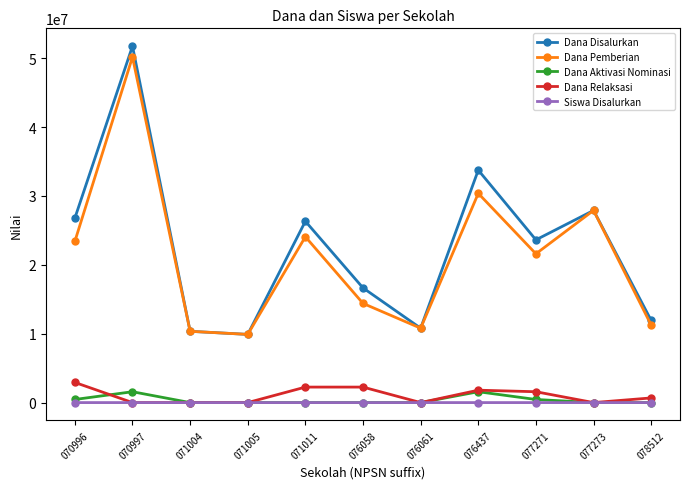

Does the chart display data point markers on the line(s)?

Yes